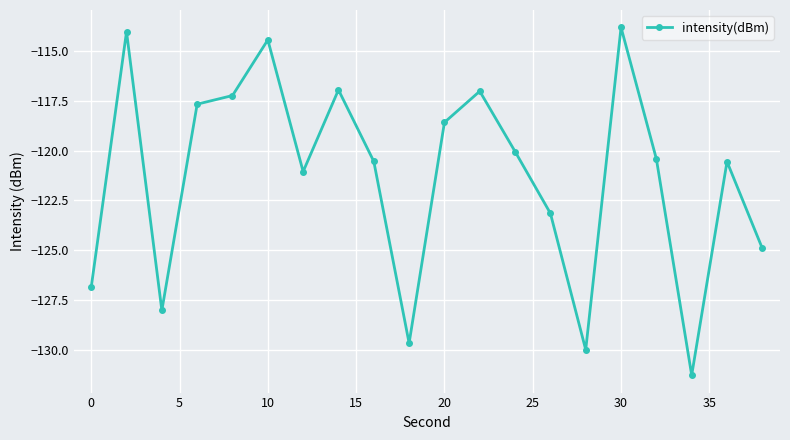

What is the greatest value displayed?

-113.8